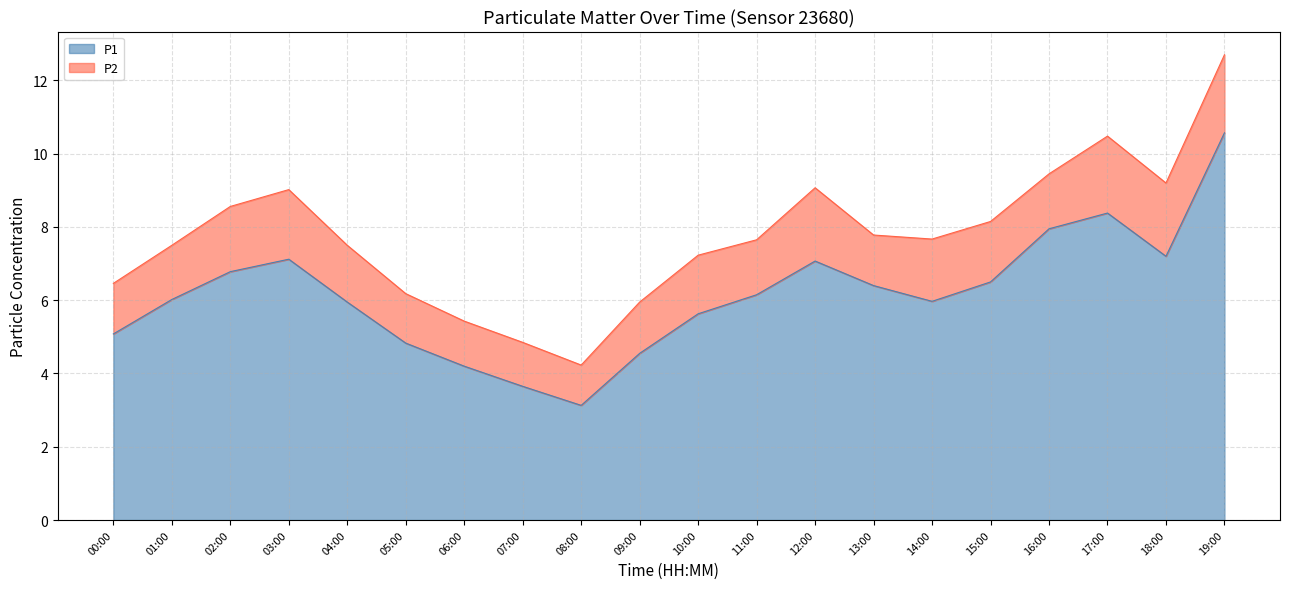

List the labels in order of value, smallest first.

08:00, 07:00, 06:00, 09:00, 05:00, 00:00, 10:00, 04:00, 14:00, 01:00, 11:00, 13:00, 15:00, 02:00, 12:00, 03:00, 18:00, 16:00, 17:00, 19:00